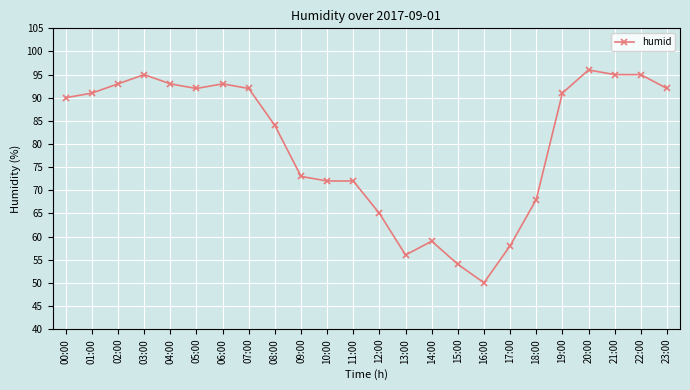

What is the difference between the values at 19:00 and 11:00?

19